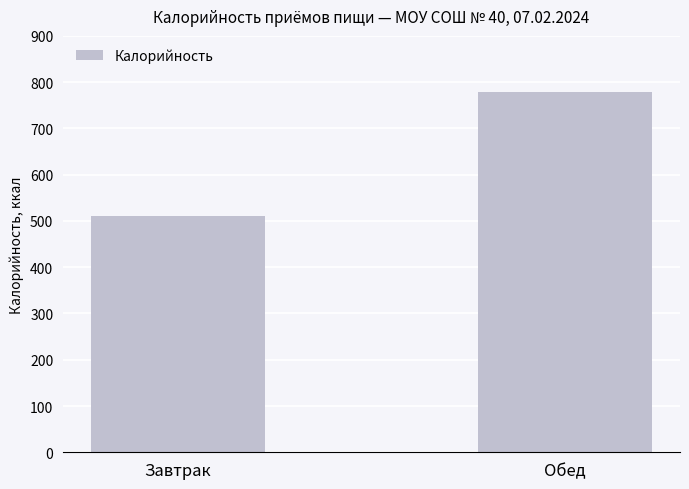

What is the greatest value displayed?

778.8